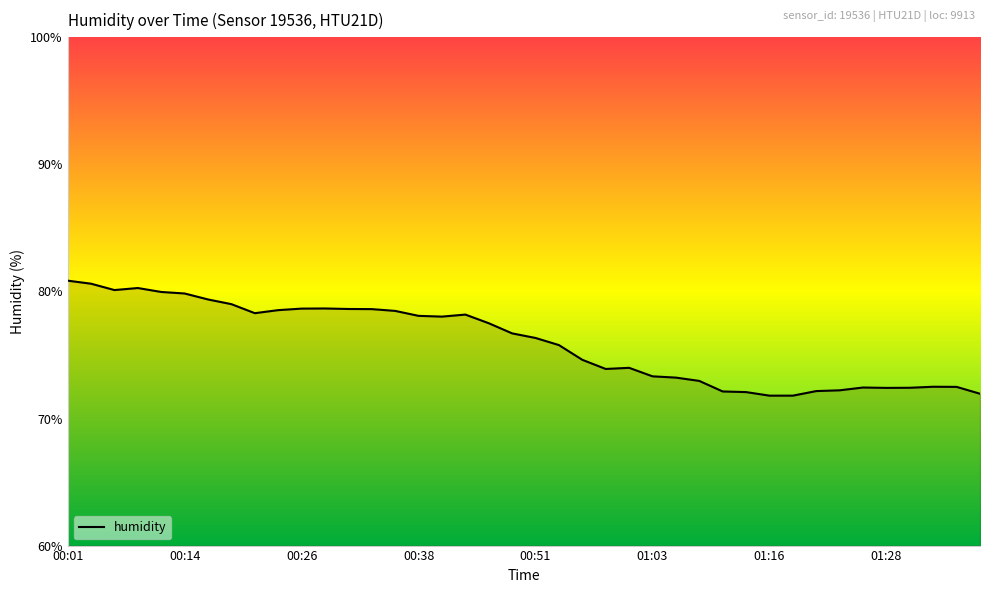

What is the smallest value displayed?

71.8